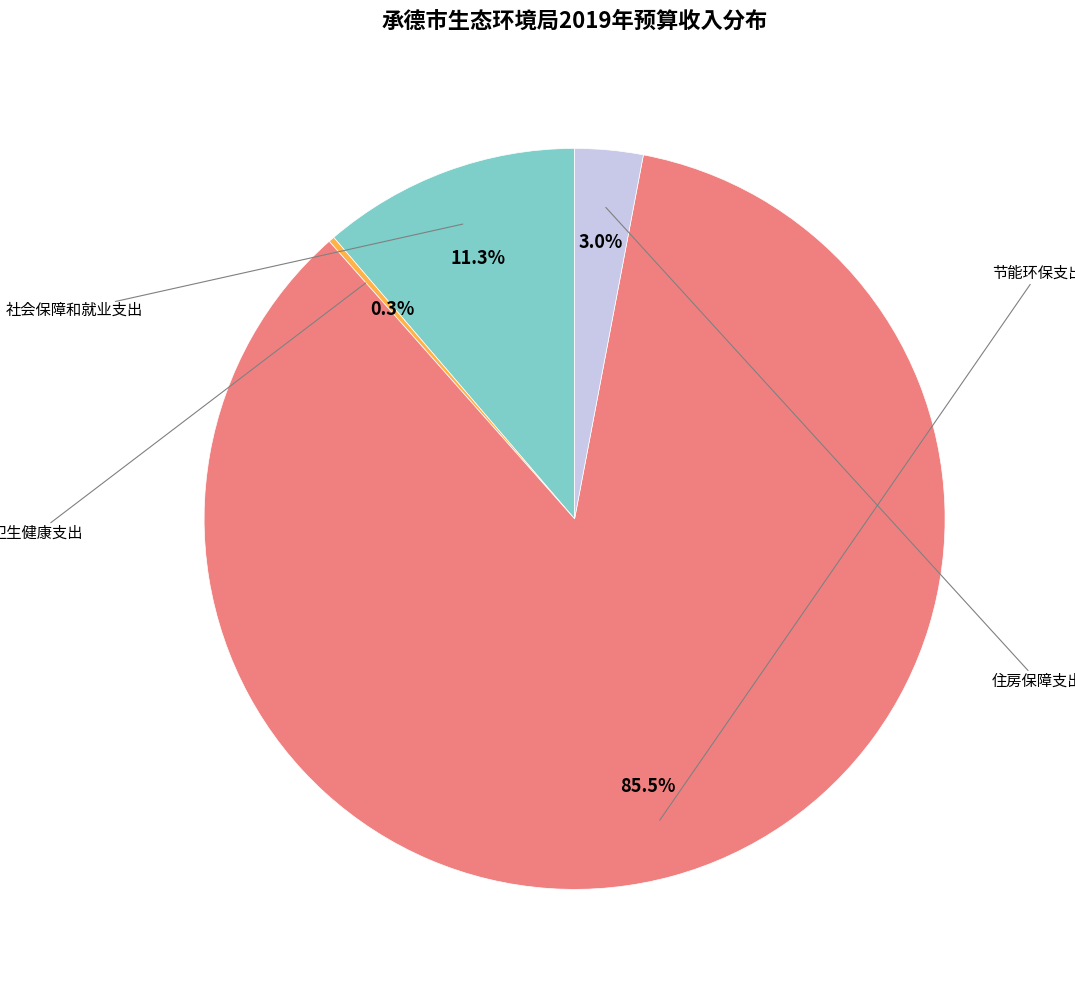

Is there any slice that represents more than half of the pie?

Yes